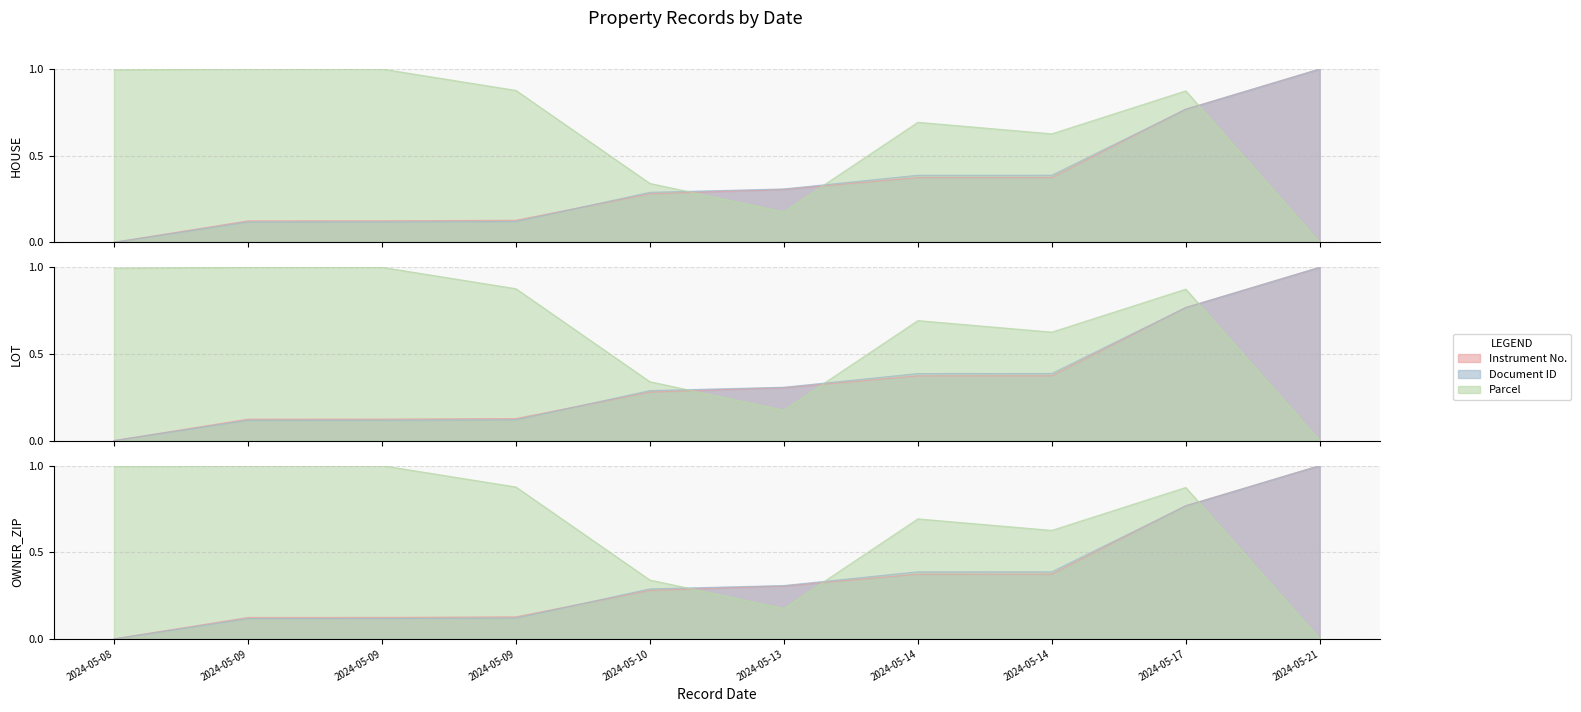

True or false: instrument_number and parcel intersect in this chart.

True